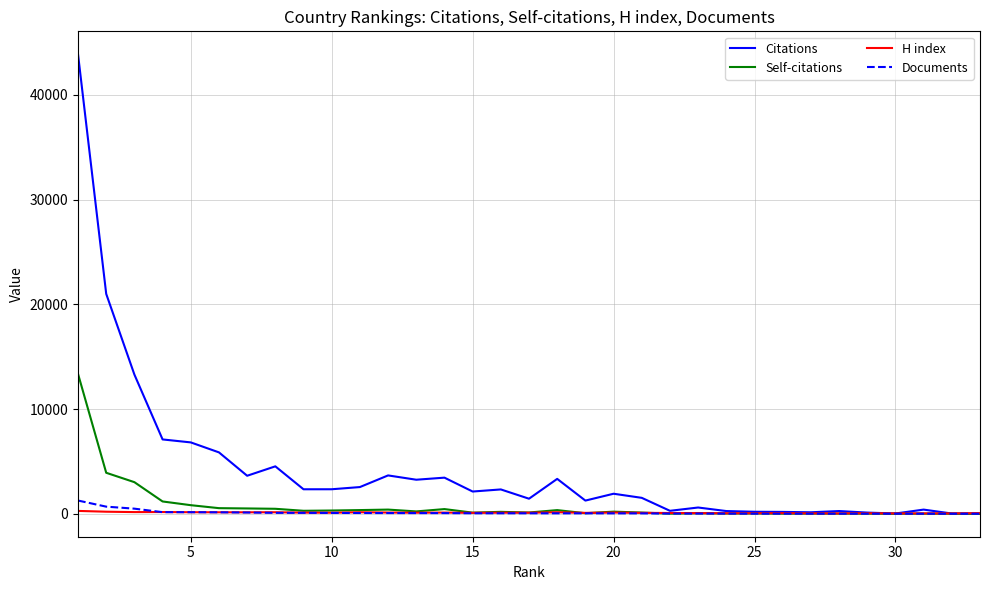

Which series has the largest total across all categories?

Citations